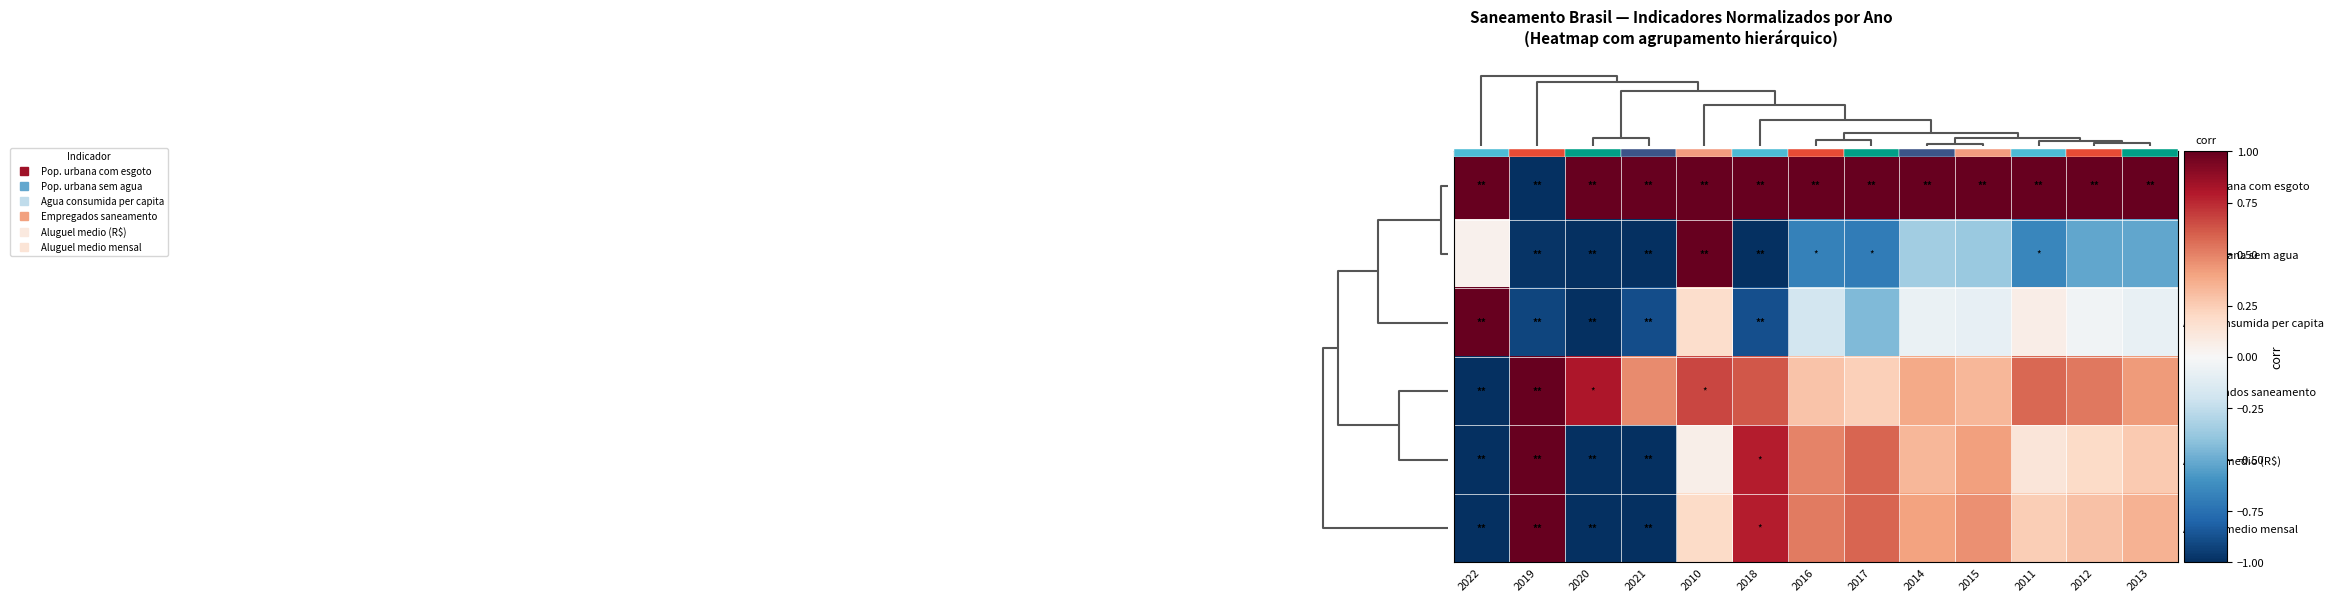

What is the minimum value shown in the chart?

-1.0